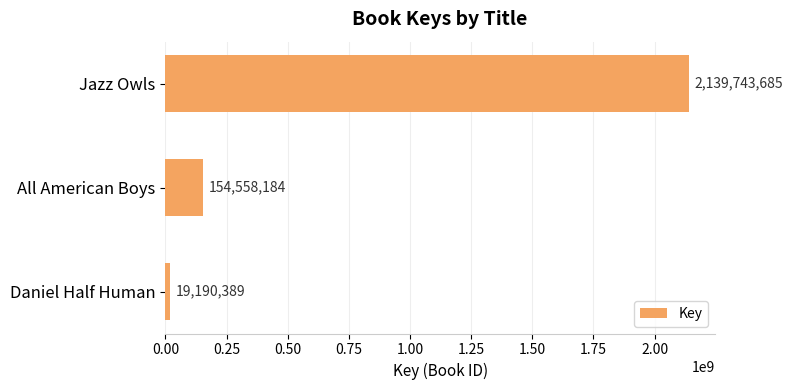

Reading top to bottom, extract all data points from this chart.

Jazz Owls=2139743685	All American Boys=154558184	Daniel Half Human=19190389